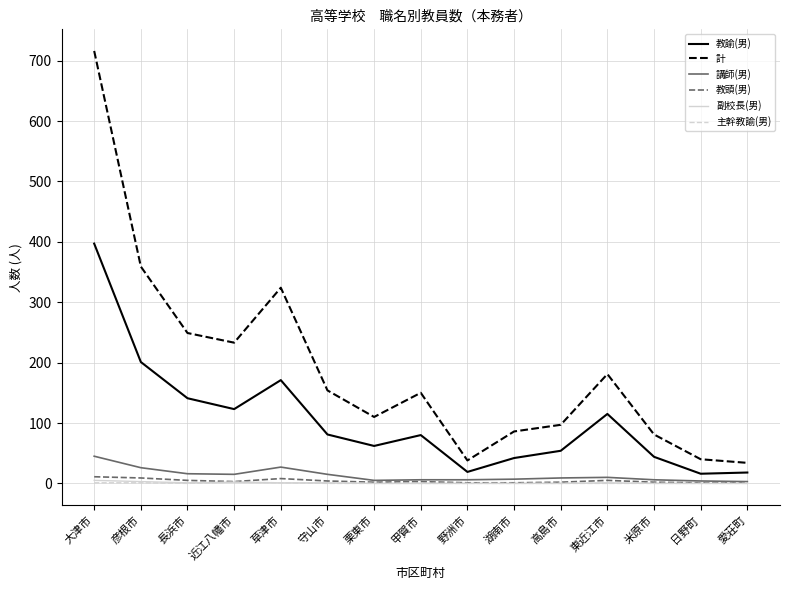

Is it true that 主幹教諭(男) equals 1 at 大津市?

True